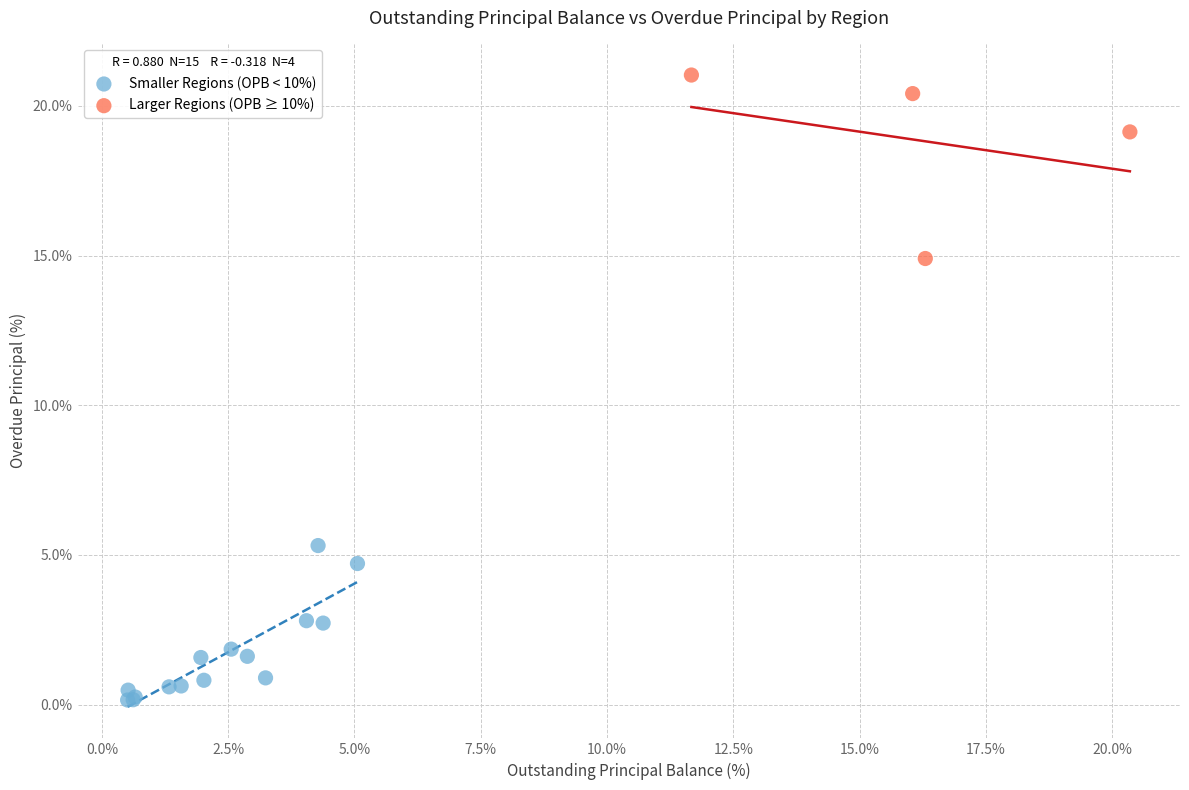

Which series reaches the minimum Y coordinate?

Smaller Regions (OPB < 10%)